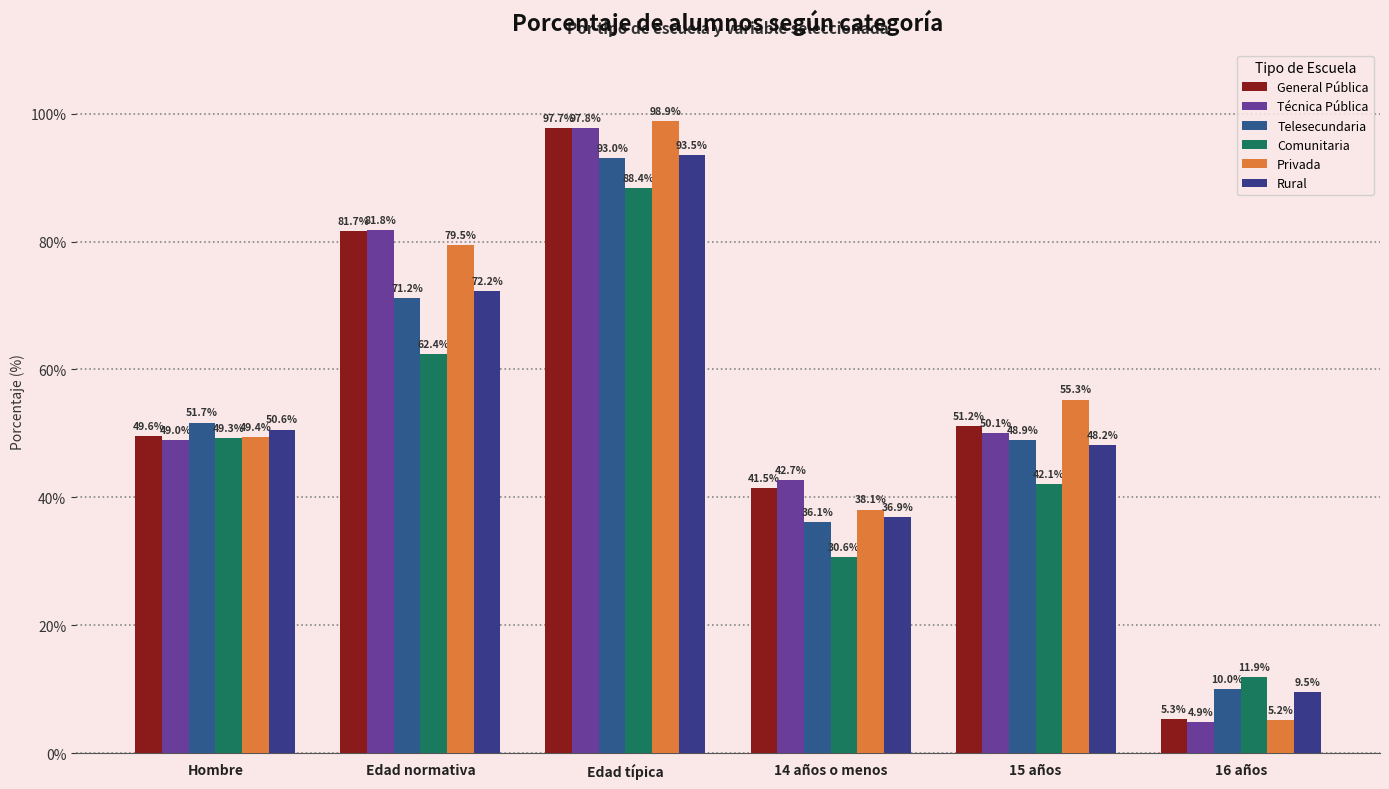

Is it true that Técnica Pública equals 86.5 at 15 años?

False